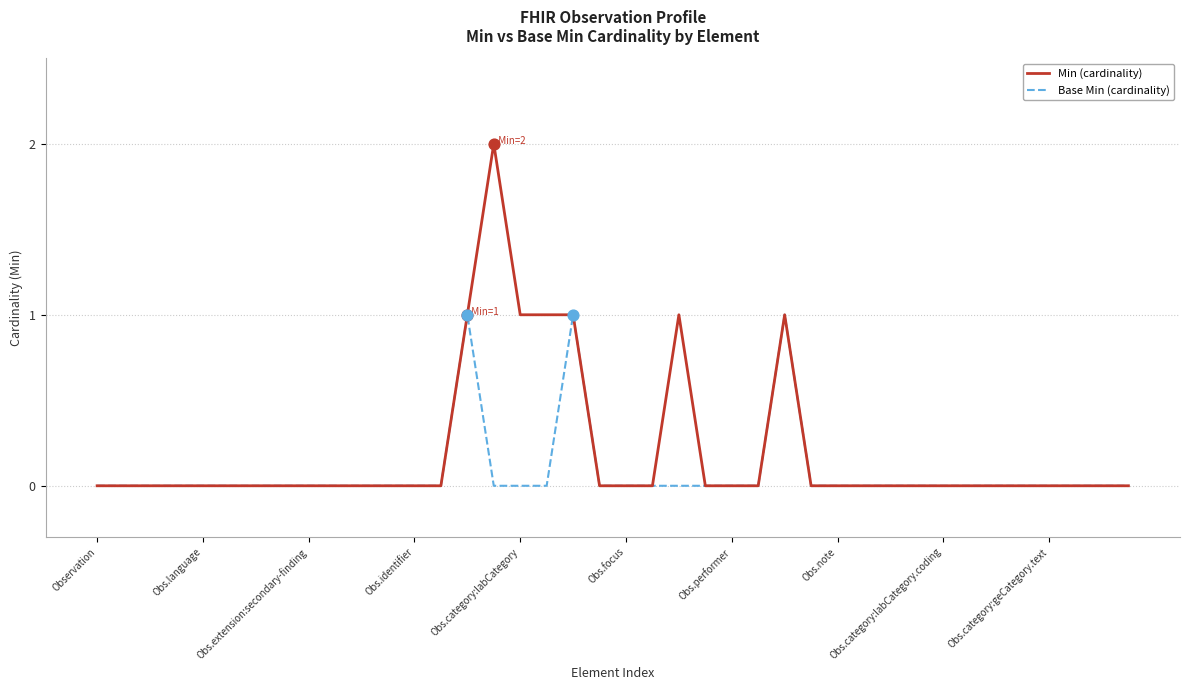

Which series has the widest spread of values?

Min (cardinality)